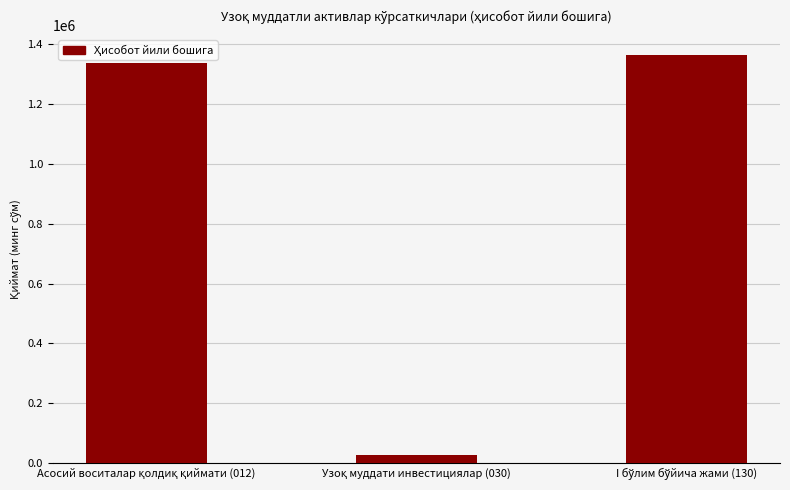

How many values exceed 1336399?

2